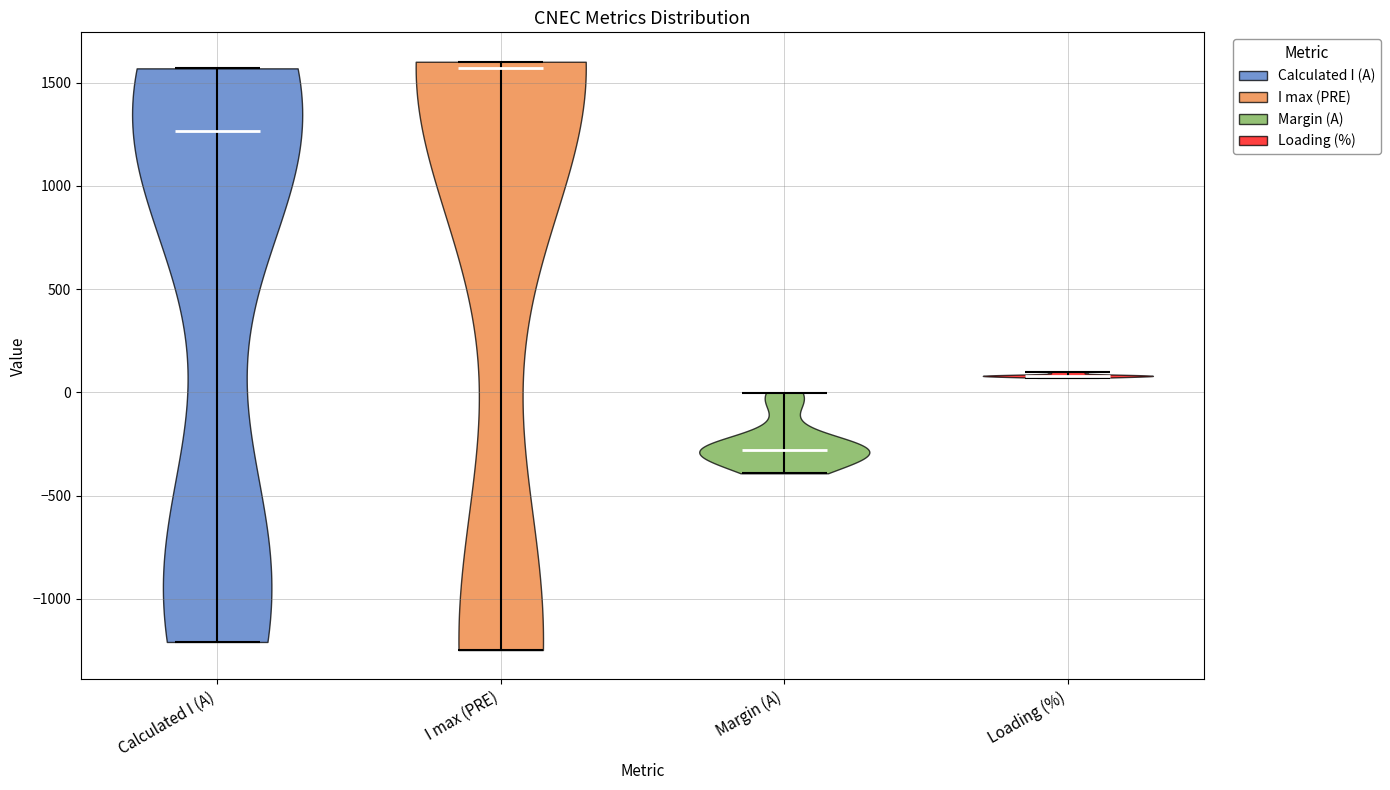

Reading left to right, read every violin against the y-axis: where its median line is, and the lowest and highest points it reaches. The values are not printed on the chart, so give them approximately, as read against the axis.

Calculated I (A): median line 1250, lowest point -1200, highest point 1550
I max (PRE): median line 1550, lowest point -1250, highest point 1600
Margin (A): median line -300, lowest point -400, highest point 0
Loading (%): median line 100, lowest point 50, highest point 100